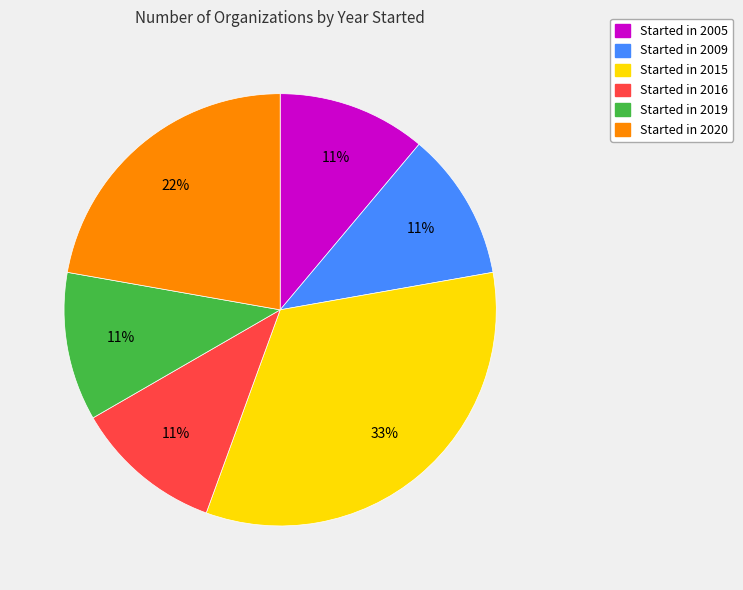

To the nearest percent, what is the average slice percentage?

17%